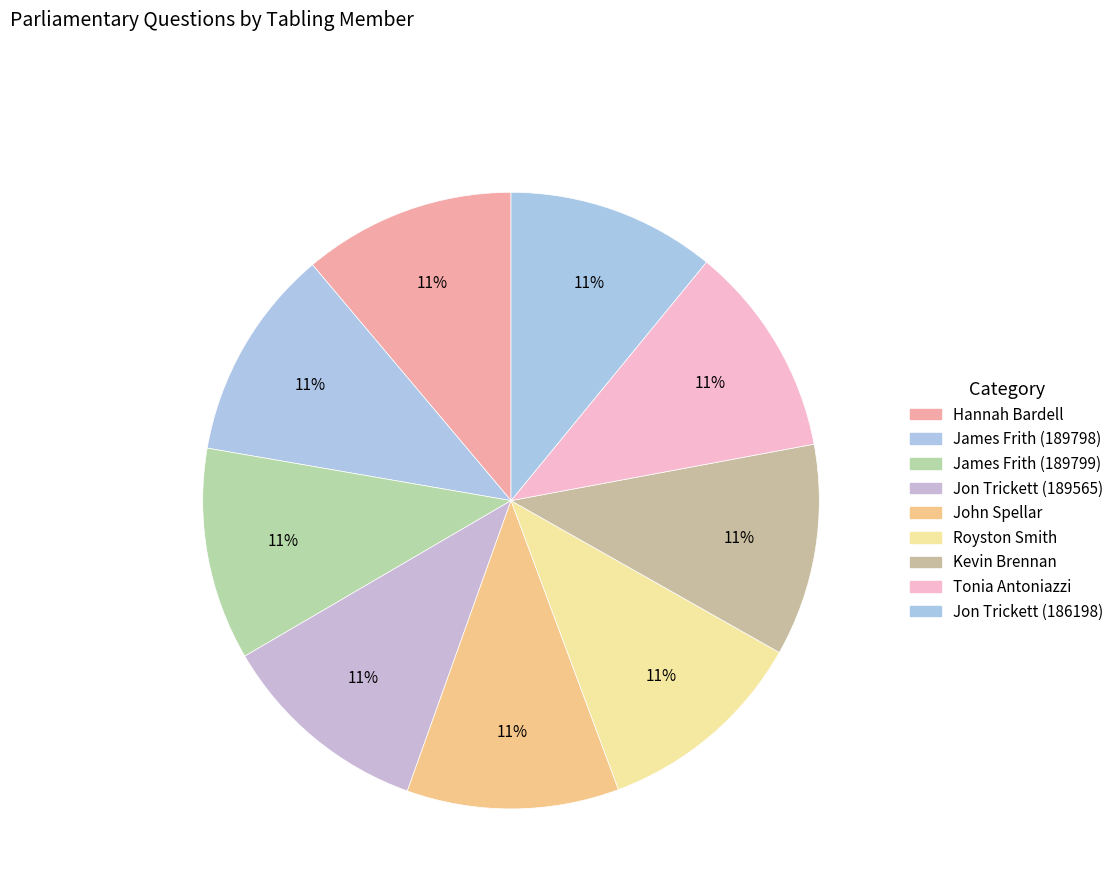

Which has a higher value, Jon Trickett (189565) or John Spellar?

Jon Trickett (189565)